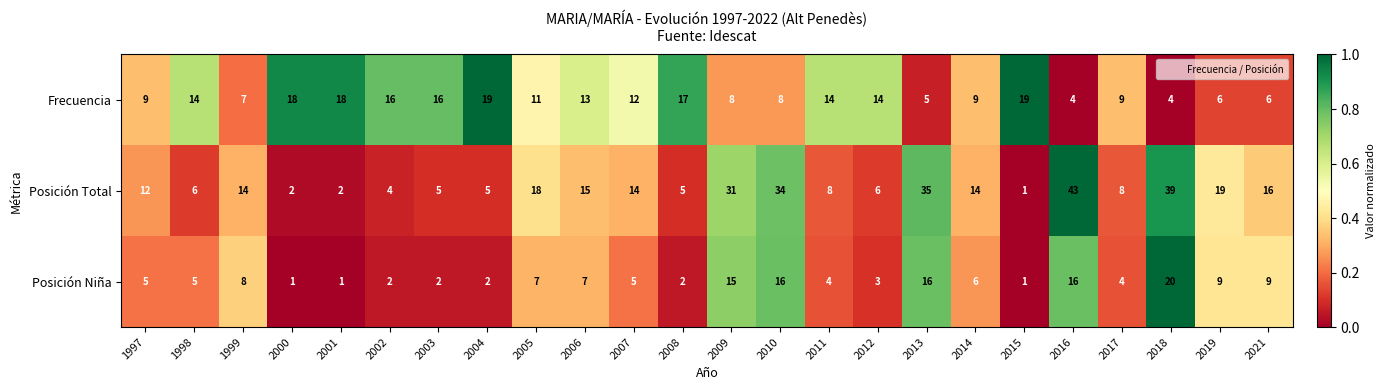

Which series has the largest range (max minus min)?

Posición Total